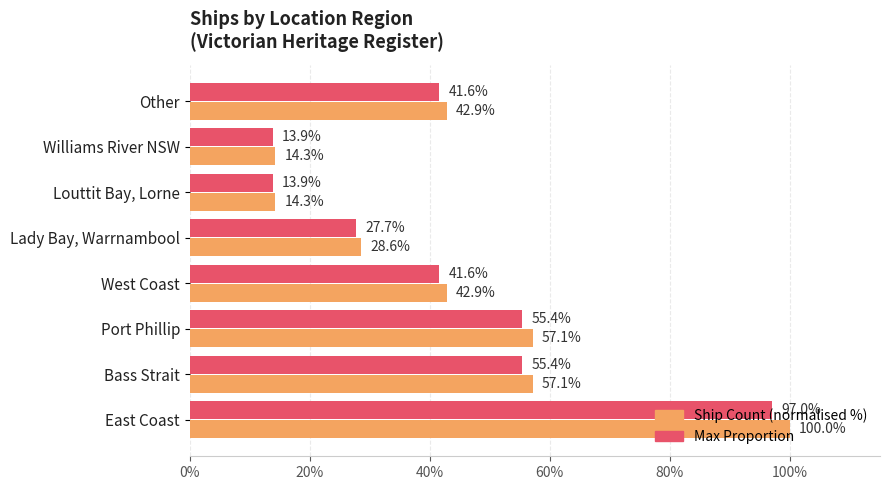

At which category is the sum across all series the highest?

East Coast